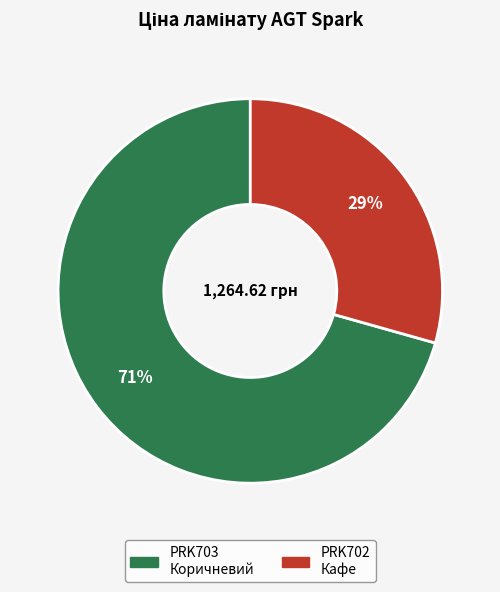

To the nearest percent, what is the average slice percentage?

50%